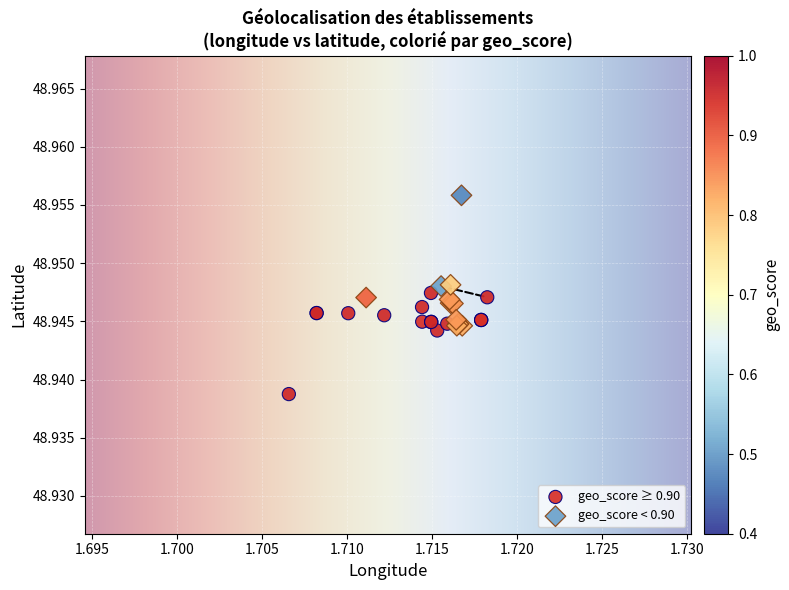

Which series has the widest spread of Y values?

geo_score < 0.90